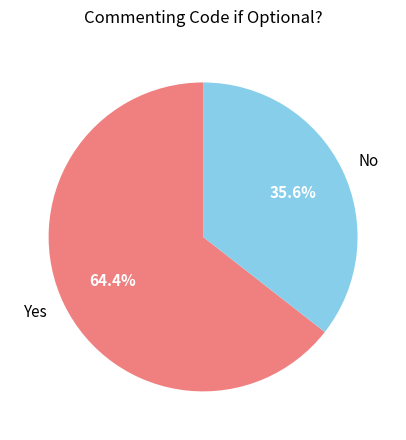

Rank the categories by value from lowest to highest.

No, Yes